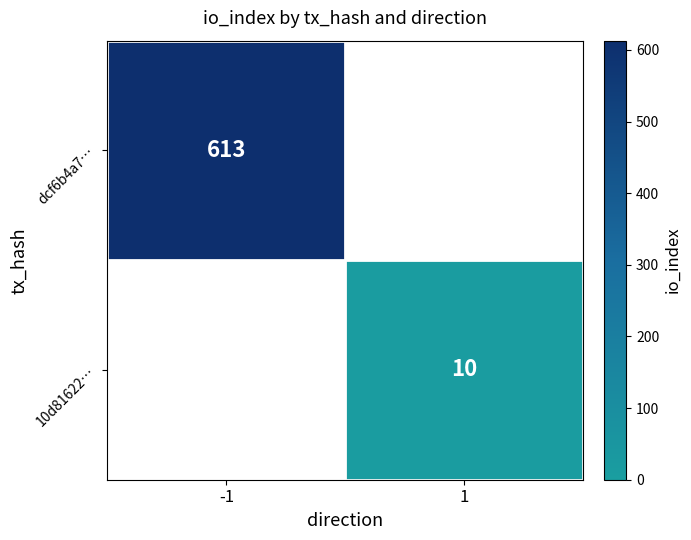

True or false: dcf6b4a7… has a value of 613 at -1.

True